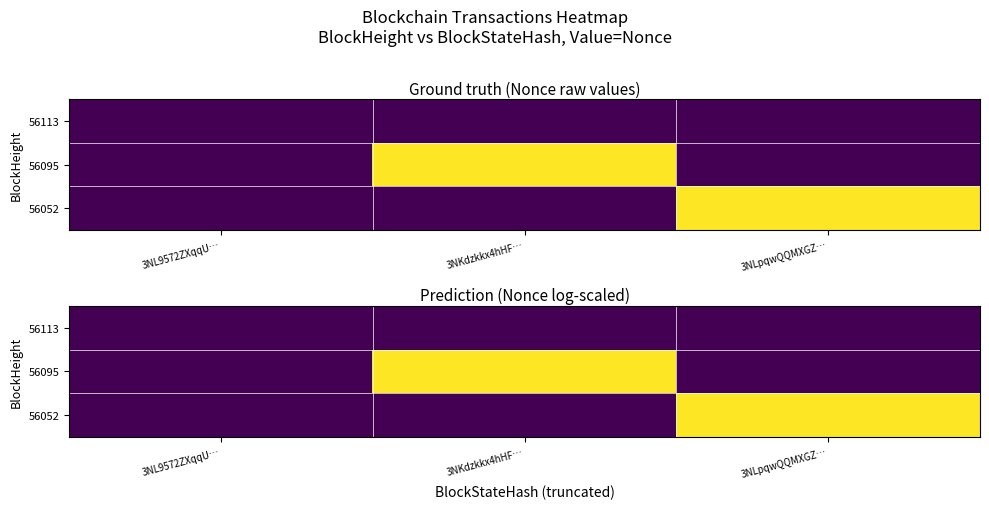

At which label does 56052 reach its peak?

3NLpqwQQMXGZ…